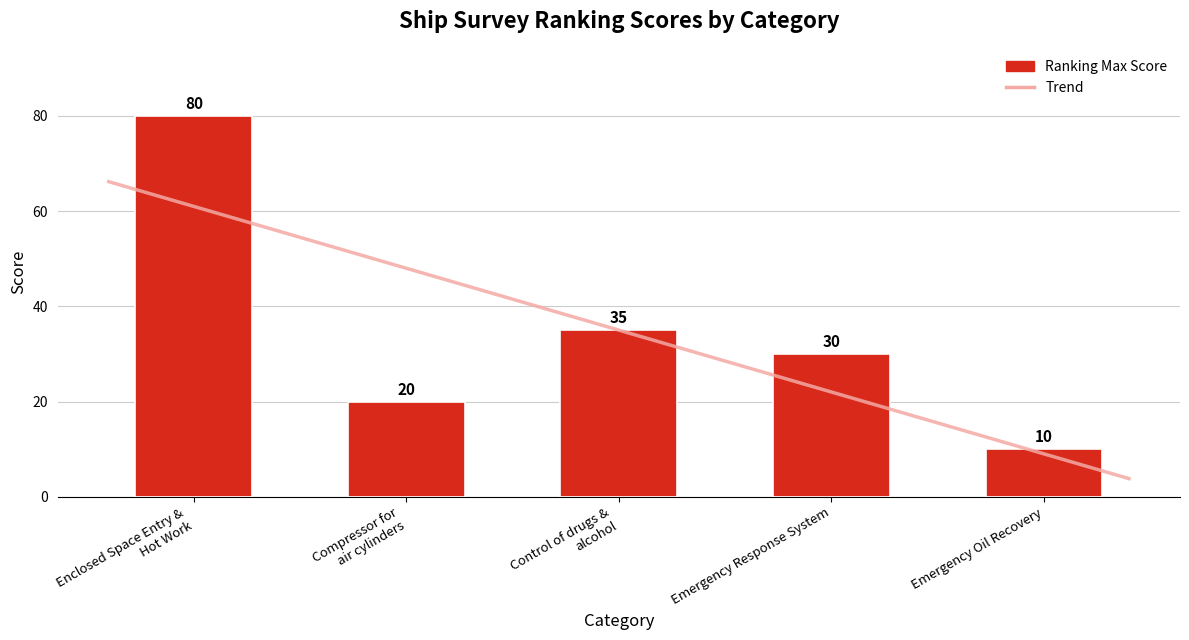

What is the value of the 1st bar from the left?

80